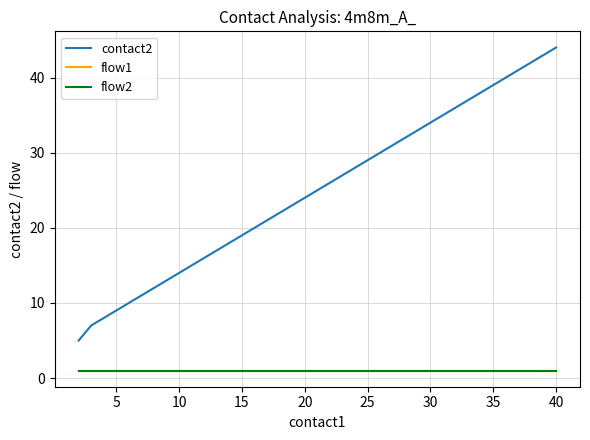

Does the chart have visible grid lines?

Yes